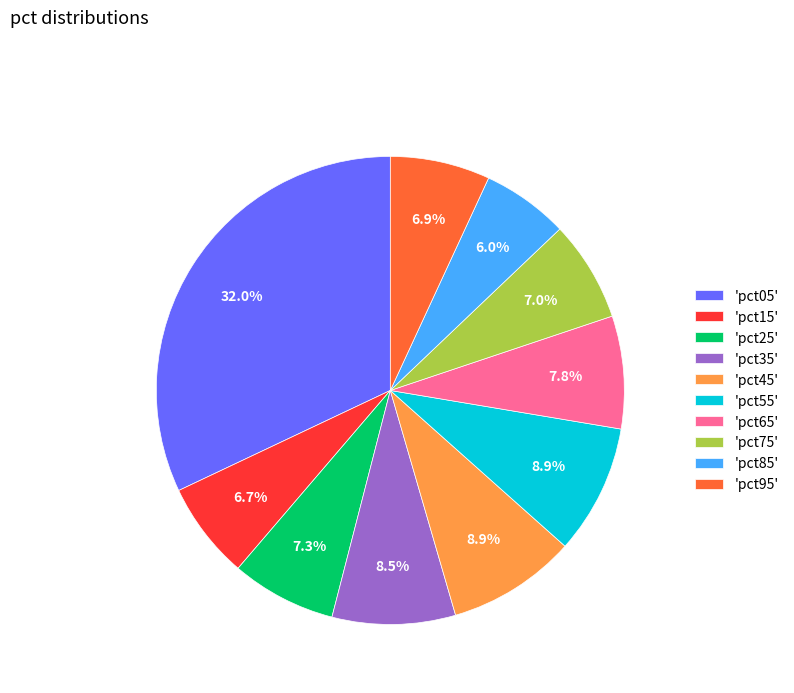

What is the smallest slice in the pie chart?

'pct85'